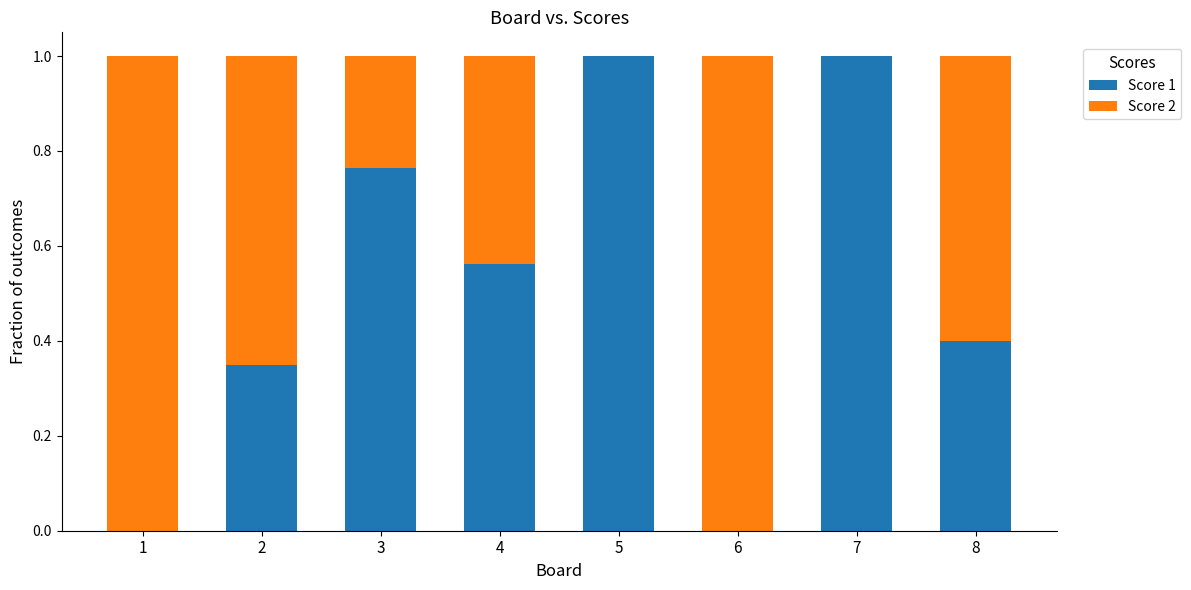

What is the sum of all Score 1 values?

4.1